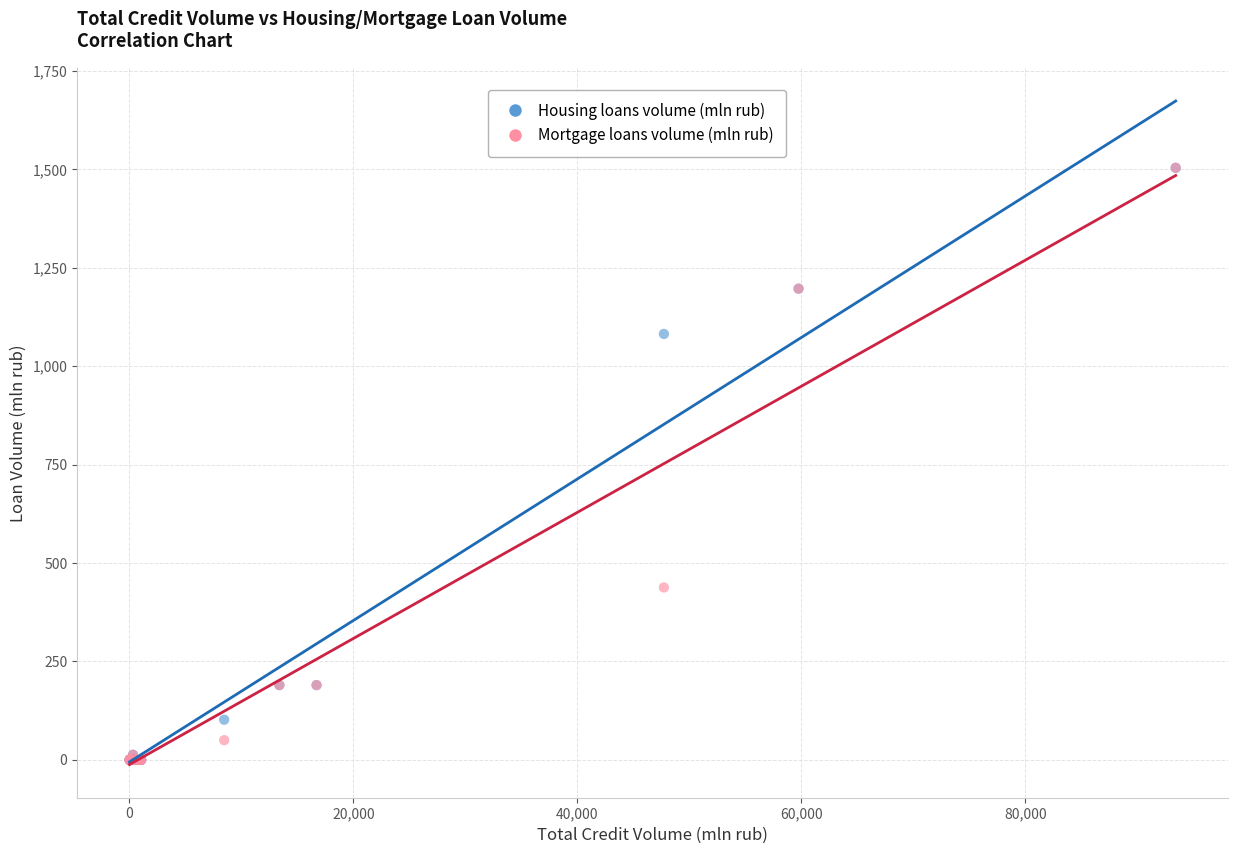

What are all the series names shown in the legend?

Housing loans volume (mln rub), Mortgage loans volume (mln rub)